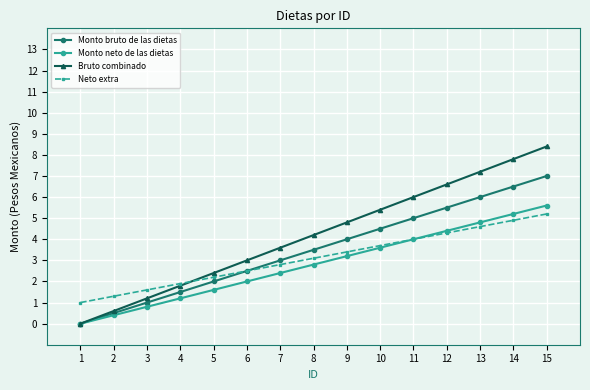

What is the approximate value of Monto neto de las dietas at 7?

2.4